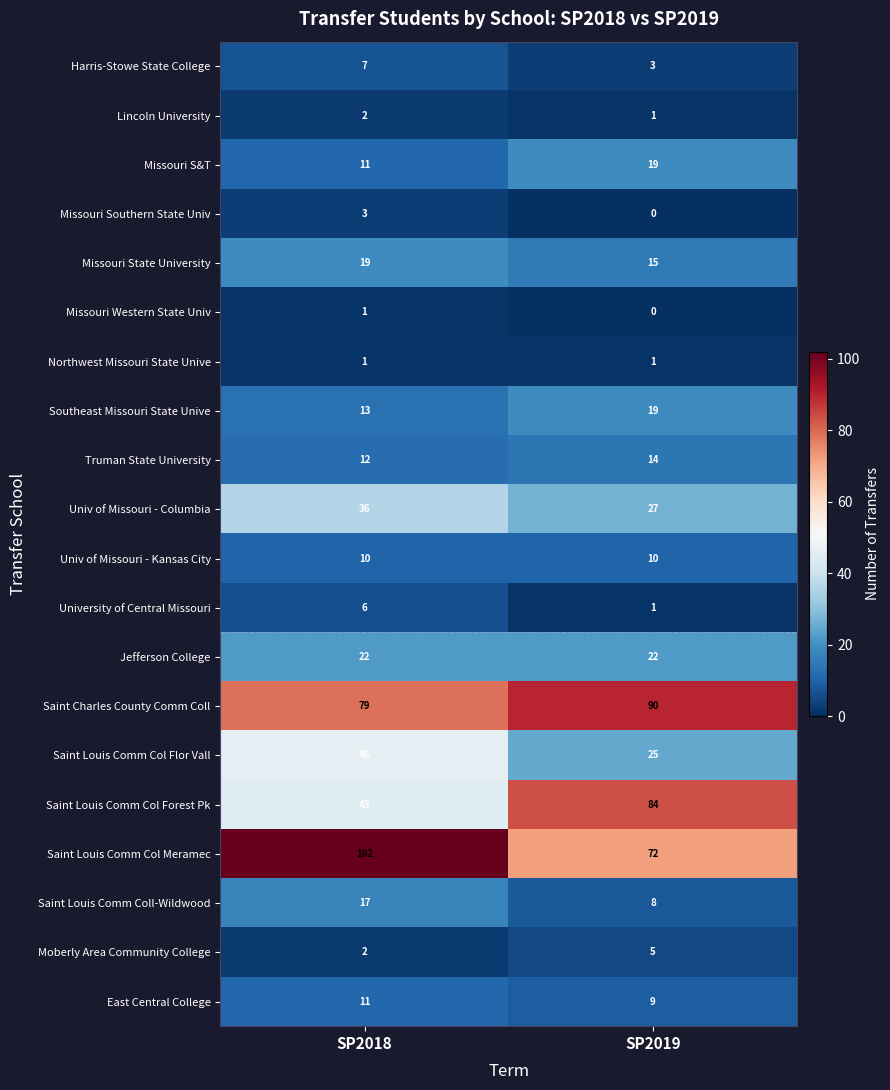

Is it true that Lincoln University equals 1 at SP2019?

True